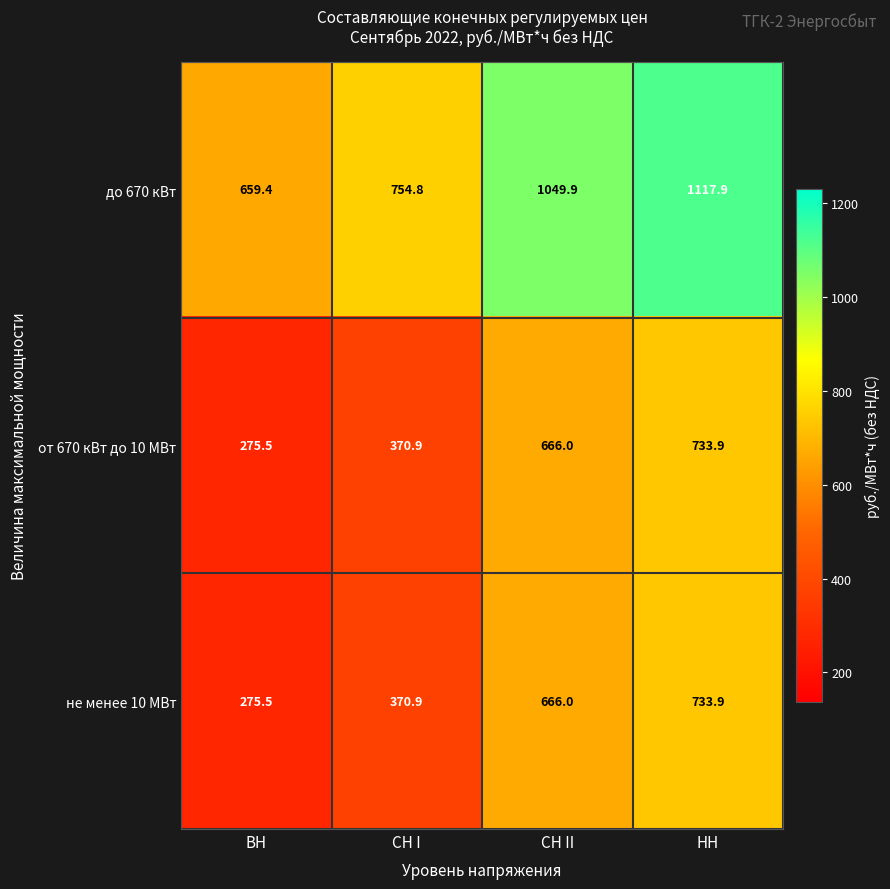

The от 670 кВт до 10 МВт series shows 100.7 at ВН. True or false?

False